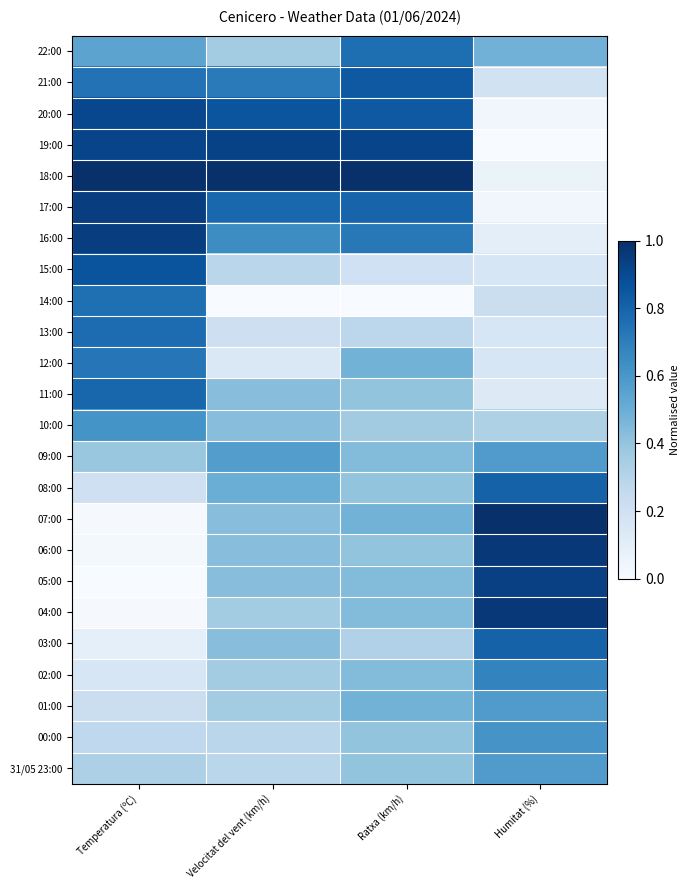

At Velocitat del vent (km/h), list the series in order from largest to smallest.

18:00, 19:00, 20:00, 17:00, 21:00, 16:00, 09:00, 08:00, 11:00, 10:00, 07:00, 06:00, 05:00, 03:00, 22:00, 04:00, 02:00, 01:00, 15:00, 00:00, 31/05 23:00, 13:00, 12:00, 14:00